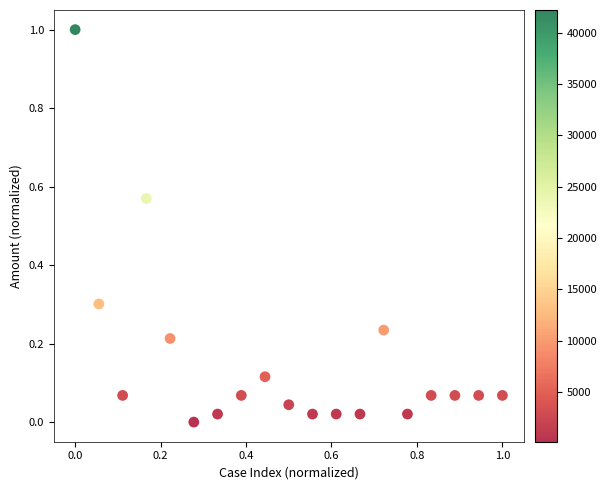

What is the range of Y values (max minus min)?

1.0